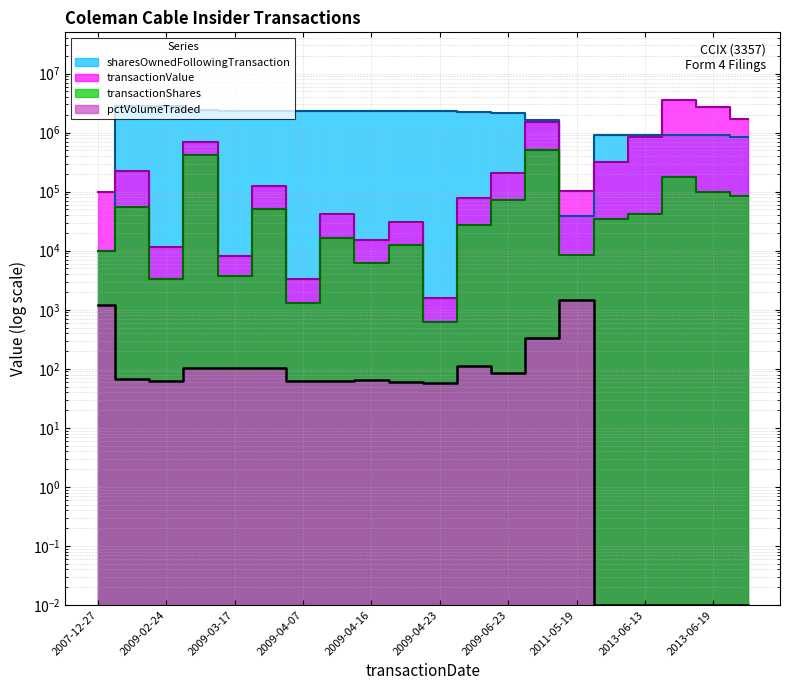

How many data points in pctVolumeTraded are less than 64?

10